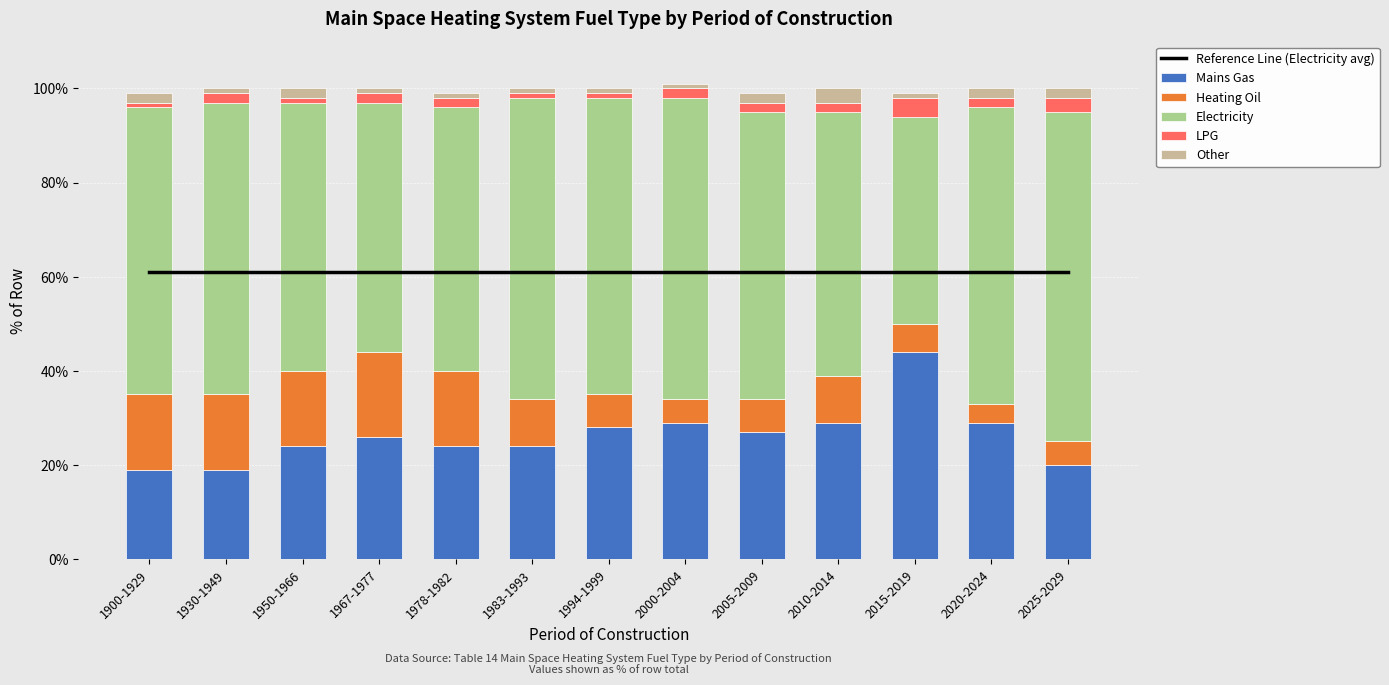

What is the total value across all series at 1930-1949?

161